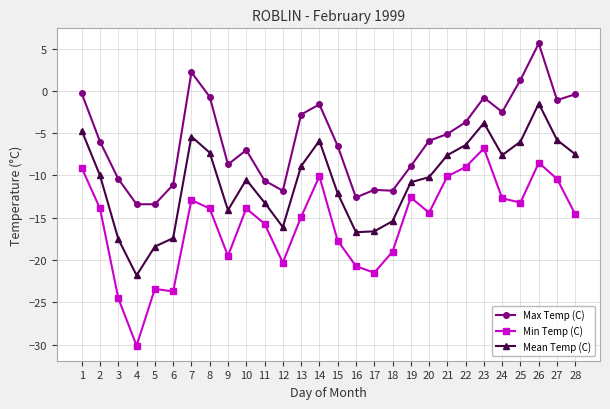

What is the spread (max minus min) of values at 18?

7.2